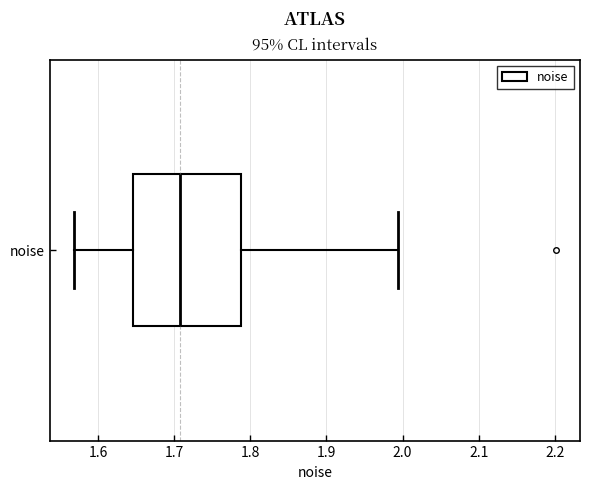

Where does the median line of the box for noise sit on the x-axis? The values are not printed on the chart, so give them approximately, as read against the axis.

1.71